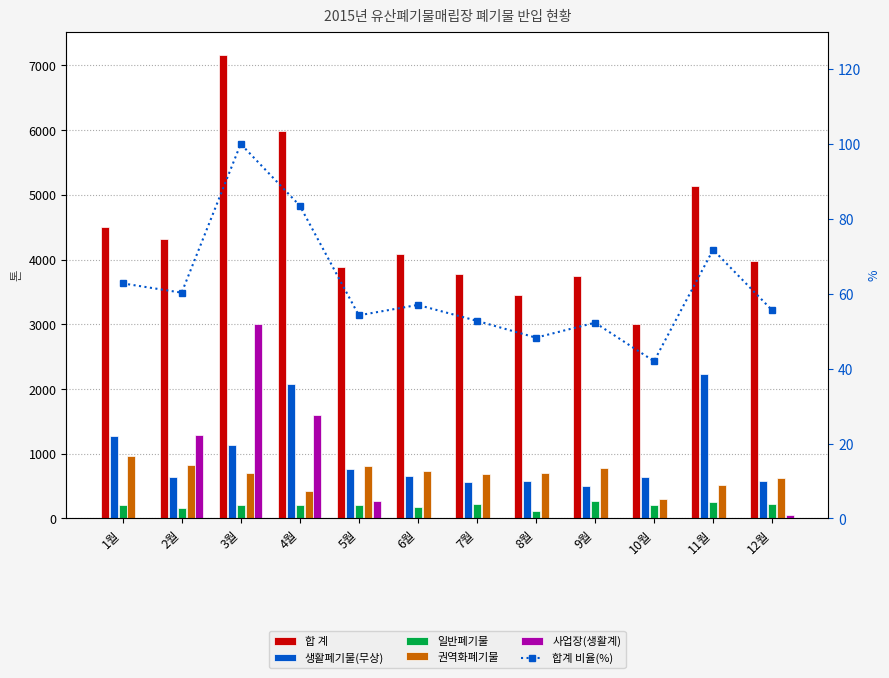

What is the difference between the 권역화폐기물 values at 10월 and 5월?

503.4